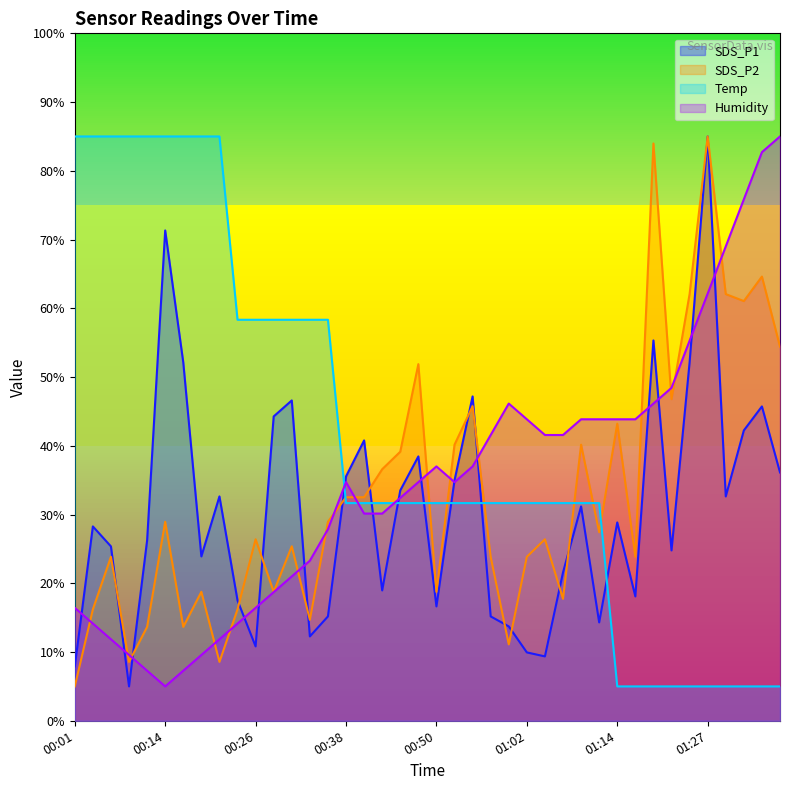

At which category does SDS_P1 reach its first local peak?

00:04